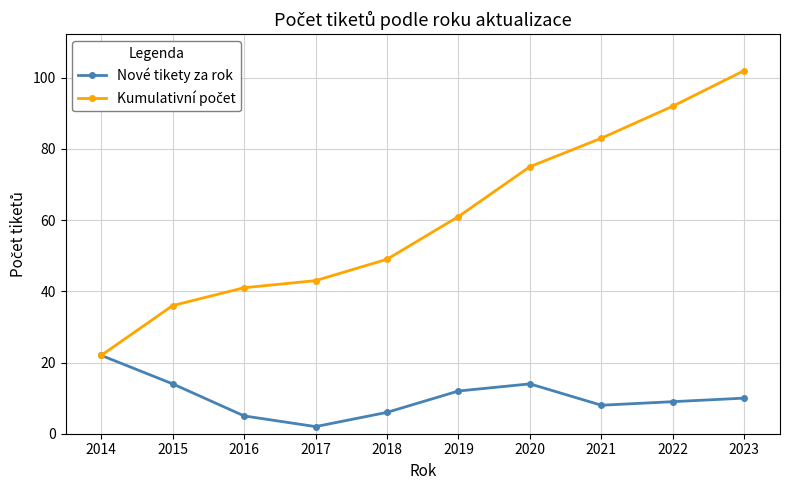

Which label corresponds to the smallest value in the chart?

2017